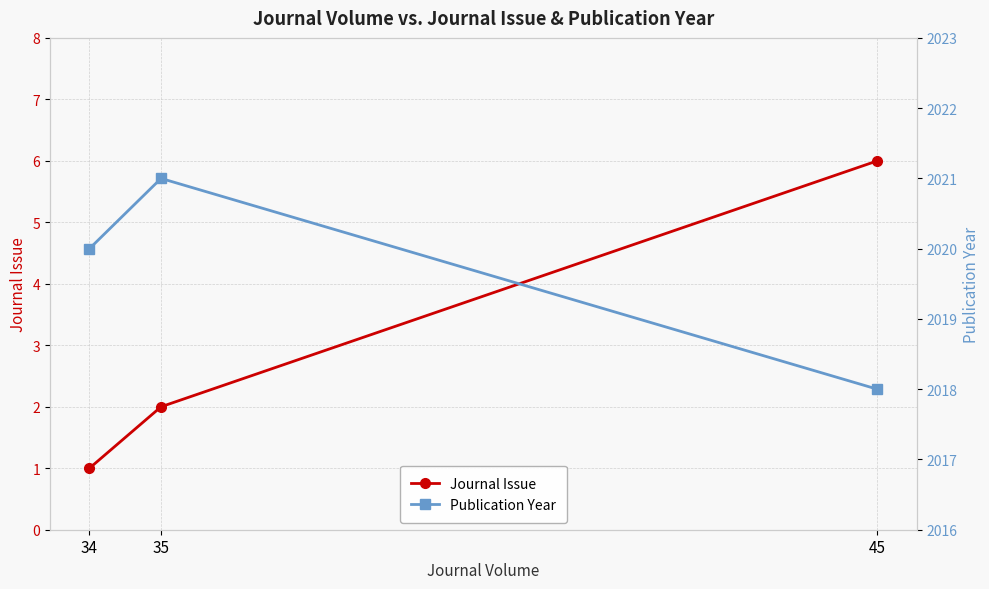

What is the highest value of the Journal Issue series?

6